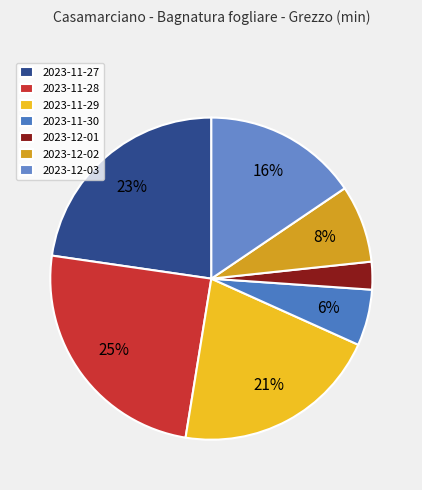

What portion of the pie excludes 2023-12-02?

92.2%